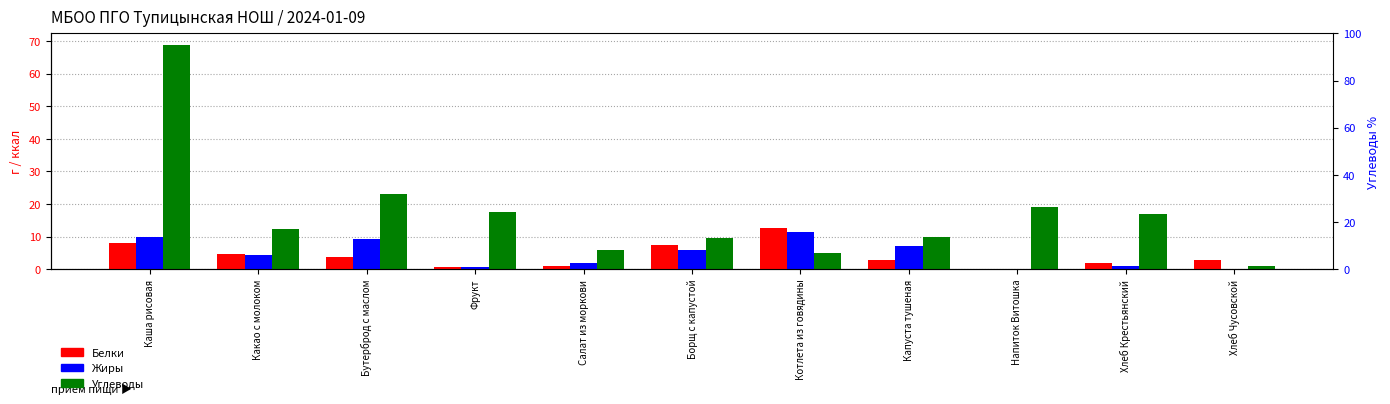

What is the difference between the maximum and minimum values in the Углеводы series?

67.9